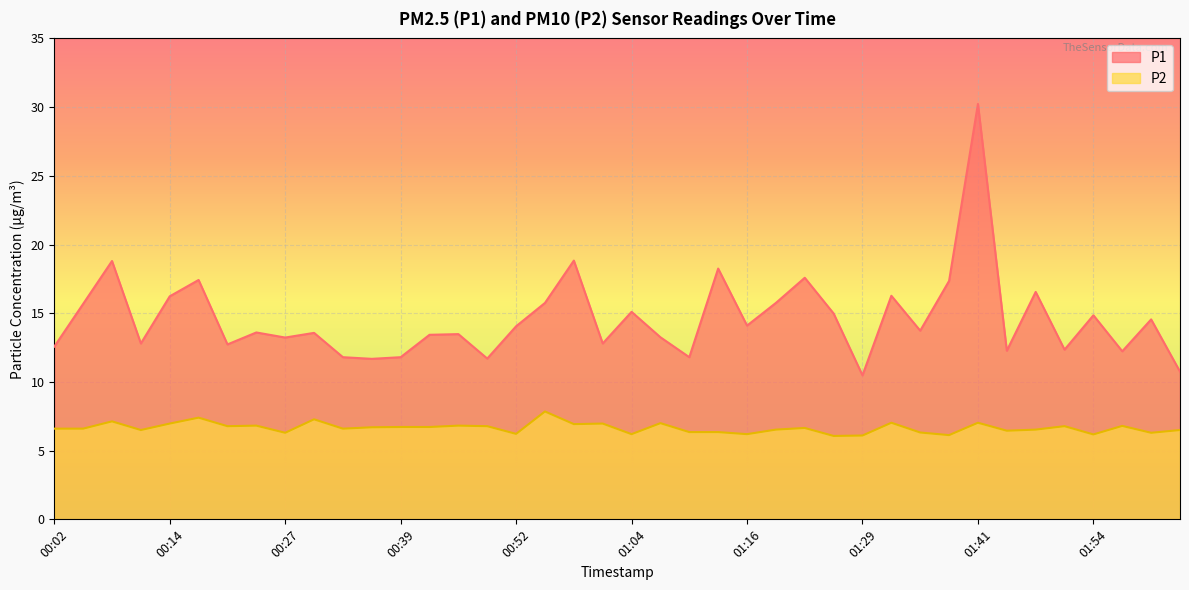

What is the approximate value of P2 at 00:45?

6.8